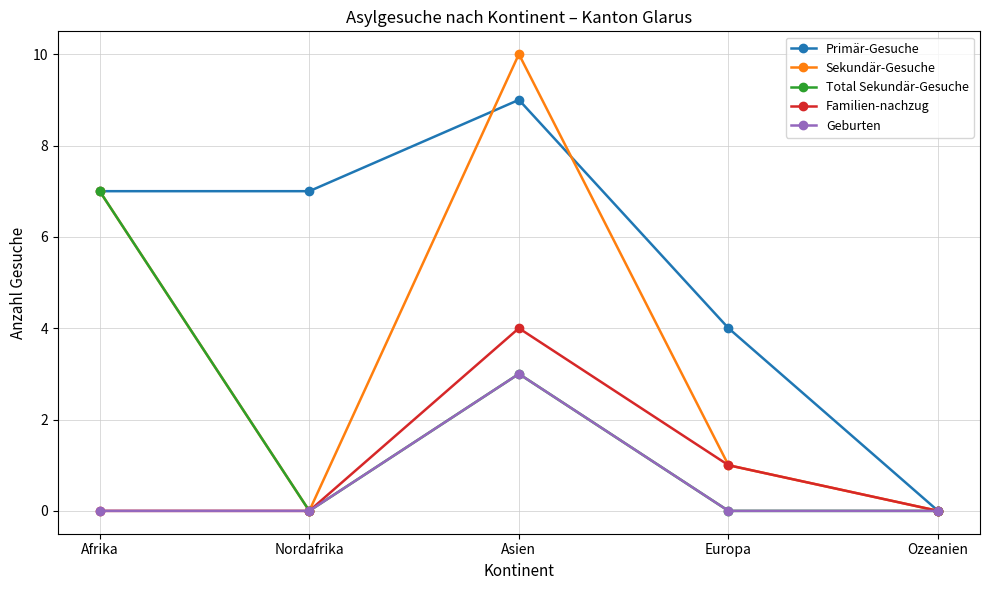

What is the highest value of the Total Sekundär-Gesuche series?

7